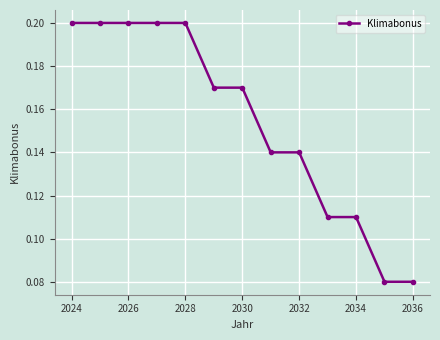

What is the sum of all values?

2.0